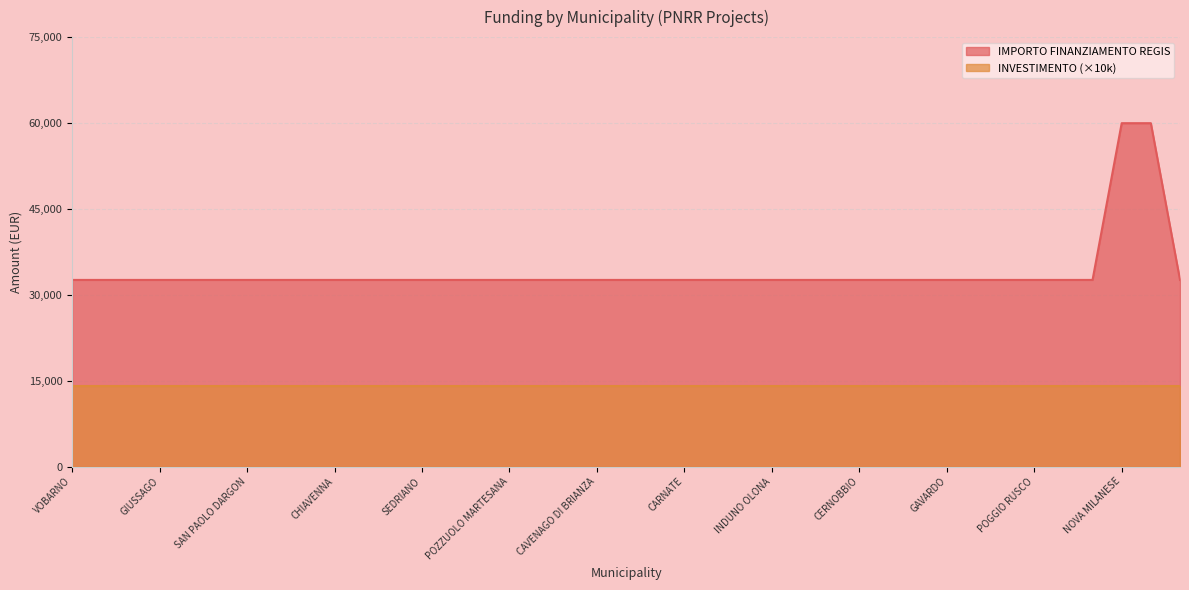

At which label is the value closest to 46277?

VOBARNO